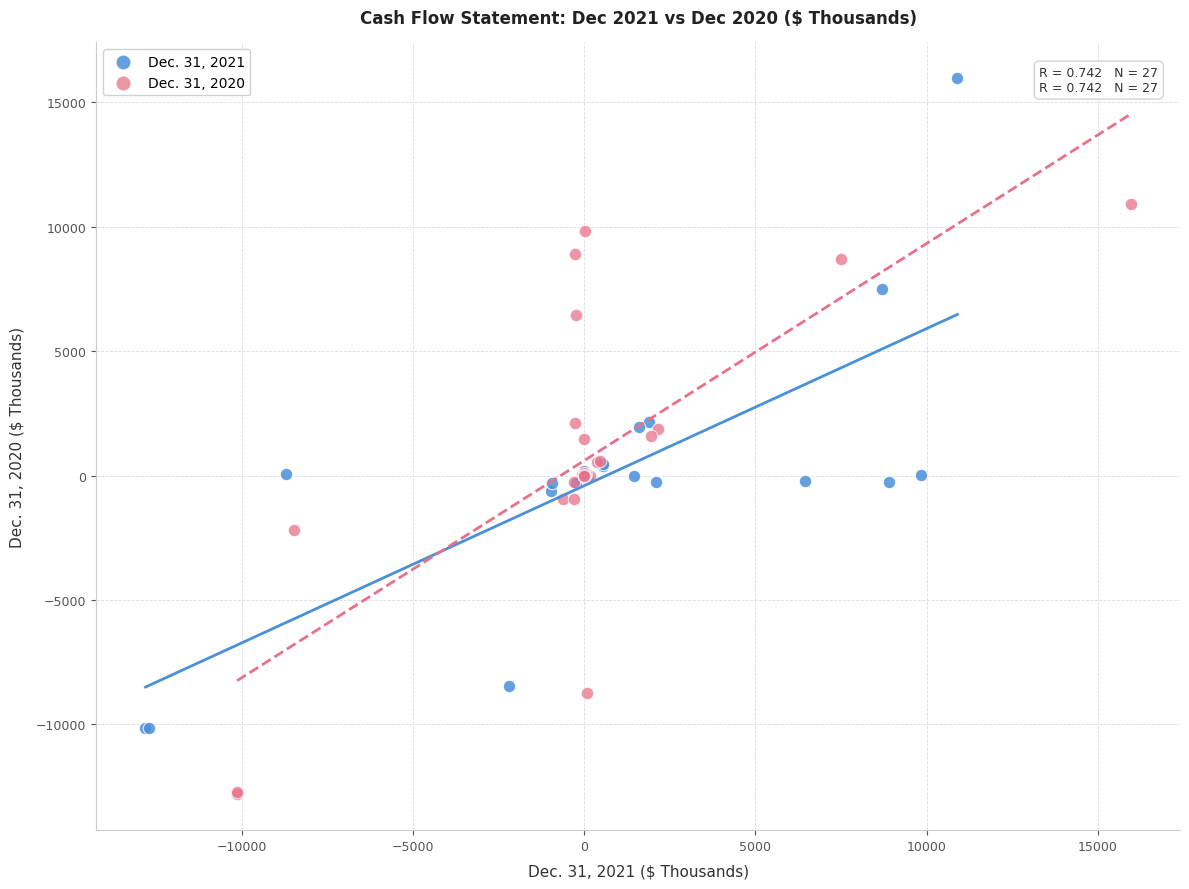

Which series contains the highest Y value?

Dec. 31, 2021